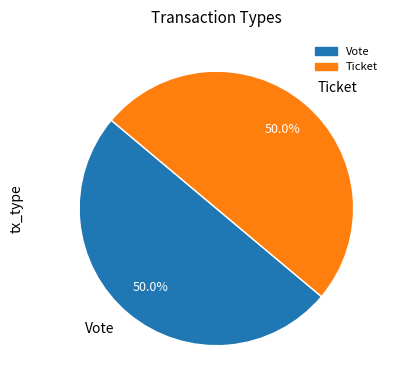

To the nearest percent, what percentage of the pie is Vote?

50%